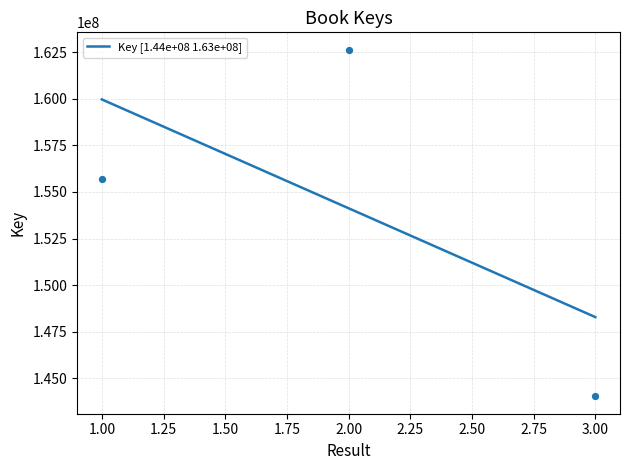

What is the change in value from 2 to 3?

-18602610